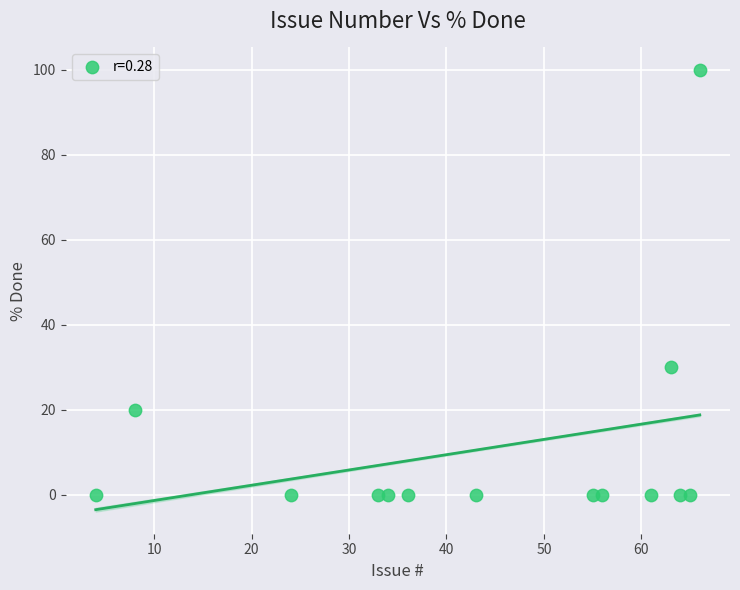

What Y value in the scatter plot is closest to 50?

30